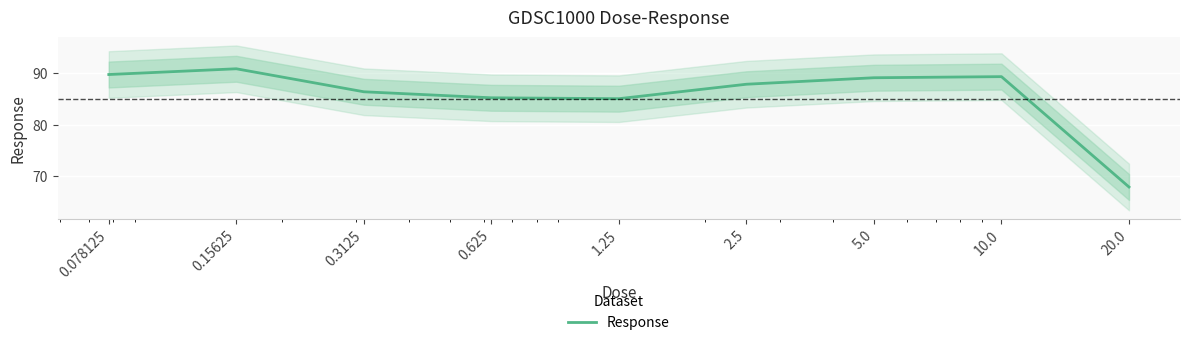

List the labels in order of value, smallest first.

20.0, 1.25, 0.625, 0.3125, 2.5, 5.0, 10.0, 0.078125, 0.15625